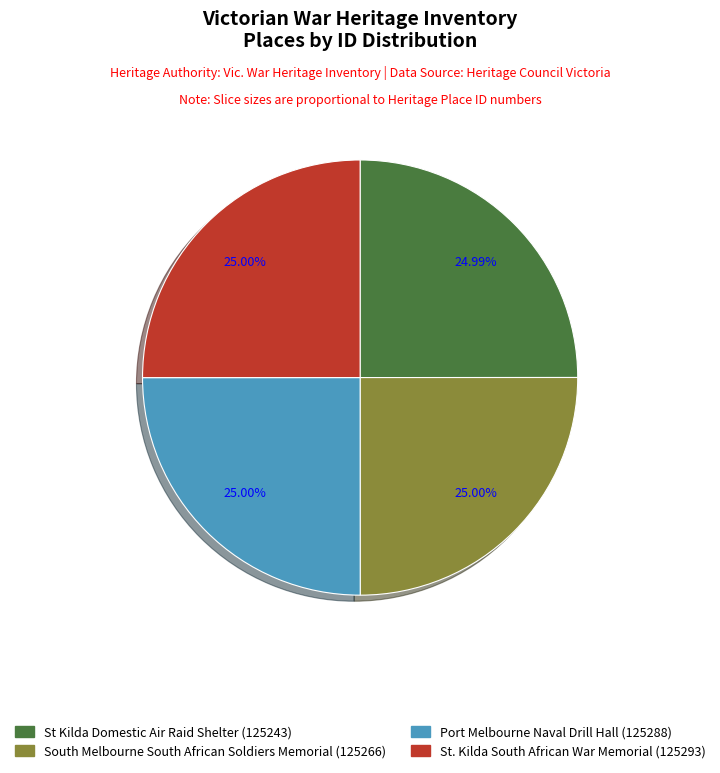

To the nearest percent, what portion does South Melbourne South African Soldiers Memorial represent?

25%